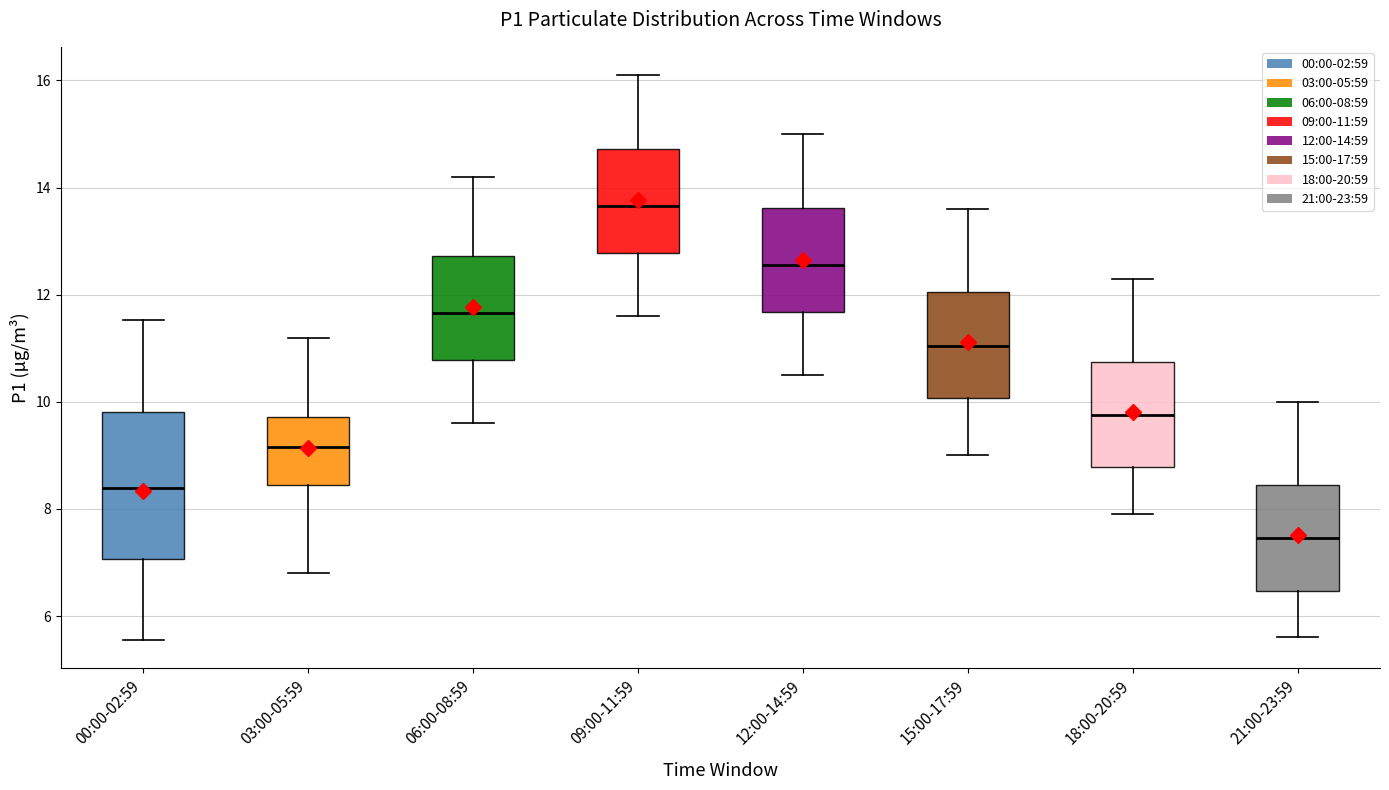

Reading left to right, transcribe this box plot: for each box, give where its median line is, the range the box spans, and where its two whiskers end, as read against the y-axis. The values are not printed on the chart, so give them approximately, as read against the axis.

00:00-02:59: median 8.4, box 7.0 to 9.8, whiskers 5.6 to 11.6
03:00-05:59: median 9.2, box 8.4 to 9.8, whiskers 6.8 to 11.2
06:00-08:59: median 11.6, box 10.8 to 12.8, whiskers 9.6 to 14.2
09:00-11:59: median 13.6, box 12.8 to 14.8, whiskers 11.6 to 16.2
12:00-14:59: median 12.6, box 11.6 to 13.6, whiskers 10.6 to 15.0
15:00-17:59: median 11.0, box 10.0 to 12.0, whiskers 9.0 to 13.6
18:00-20:59: median 9.8, box 8.8 to 10.8, whiskers 8.0 to 12.4
21:00-23:59: median 7.4, box 6.4 to 8.4, whiskers 5.6 to 10.0